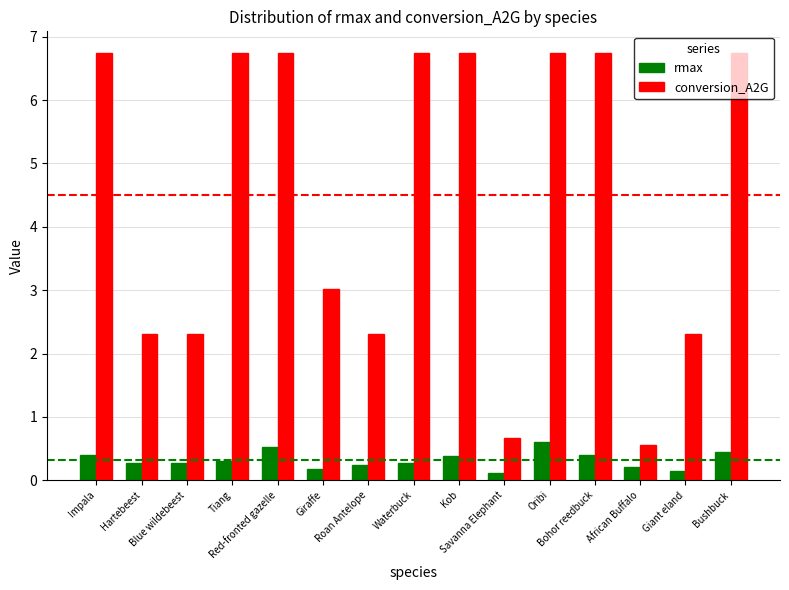

Rank the series by their maximum value, from lowest to highest.

rmax, conversion_A2G